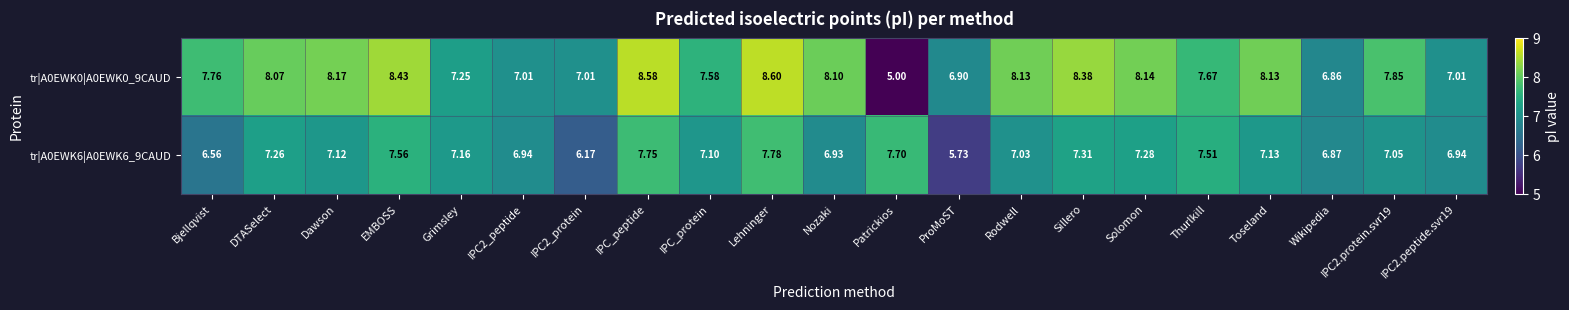

Where does the tr|A0EWK6|A0EWK6_9CAUD series first go above 7?

DTASelect